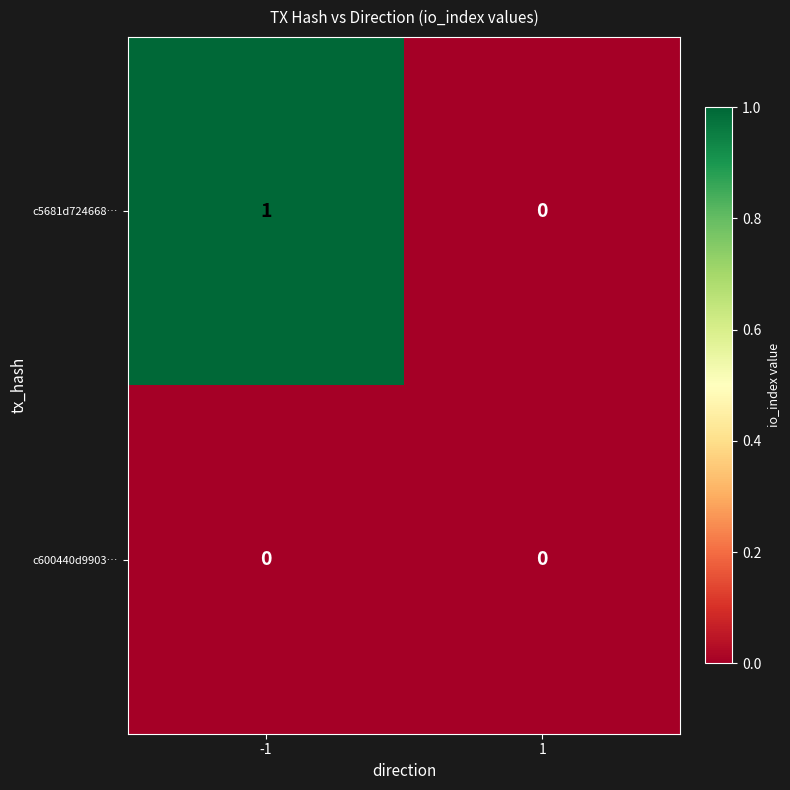

Count the number of data series in this chart.

2